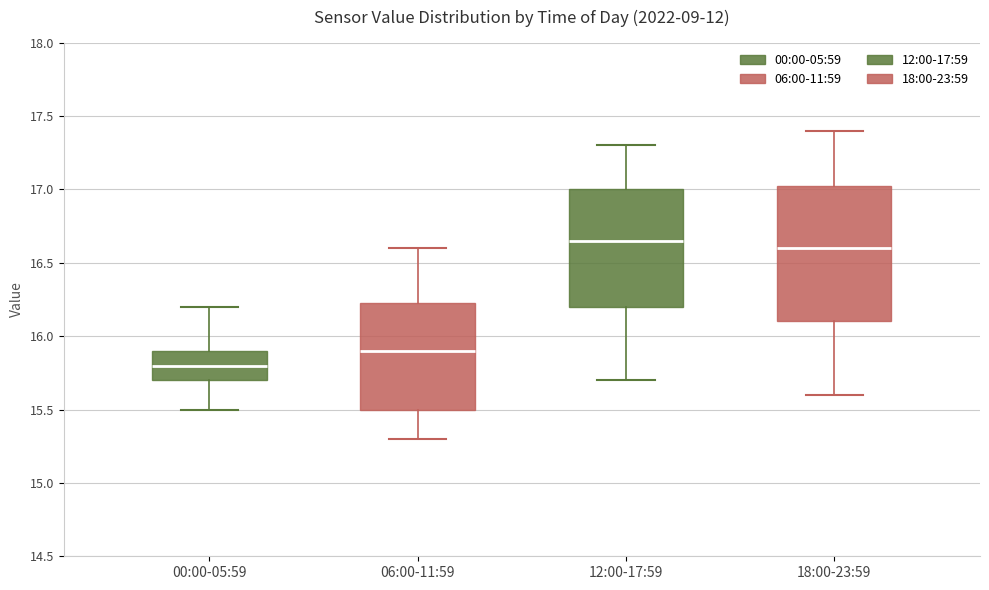

Which box is the tallest, from its lower edge to its upper edge?

18:00-23:59